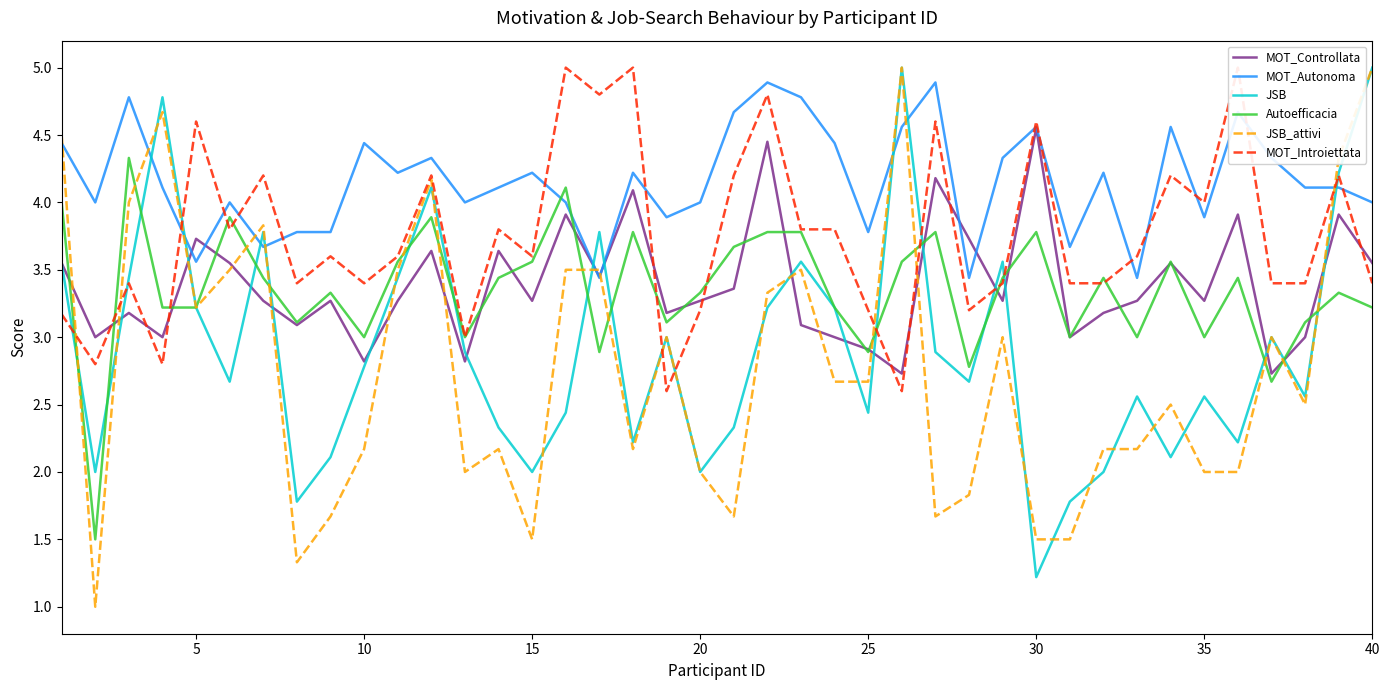

What is the lowest value of the MOT_Autonoma series?

3.4